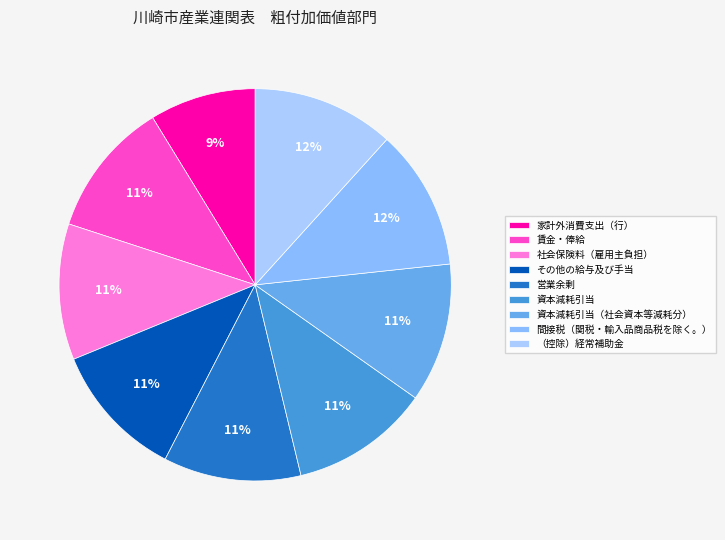

To the nearest percent, what portion does 賃金・俸給 represent?

11%